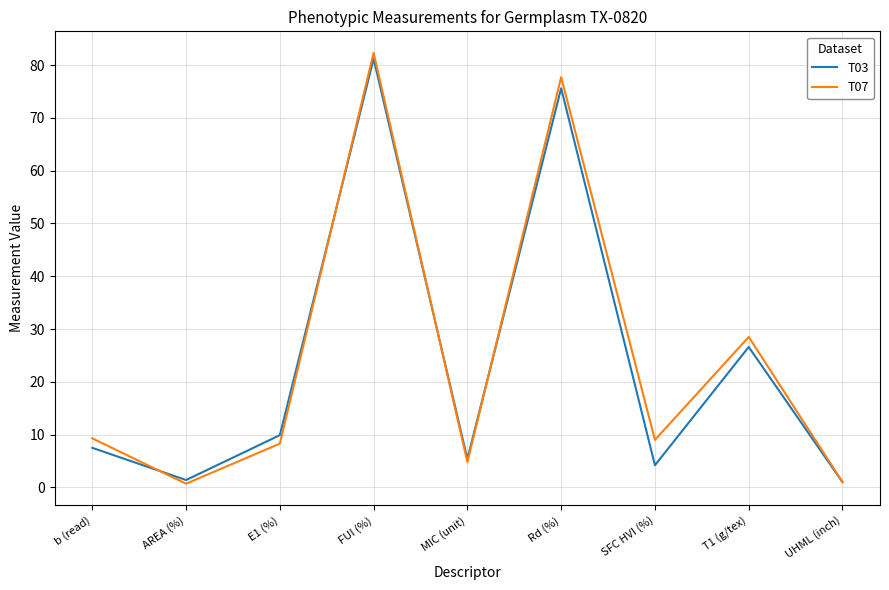

What is the spread (max minus min) of values at b (read)?

1.8